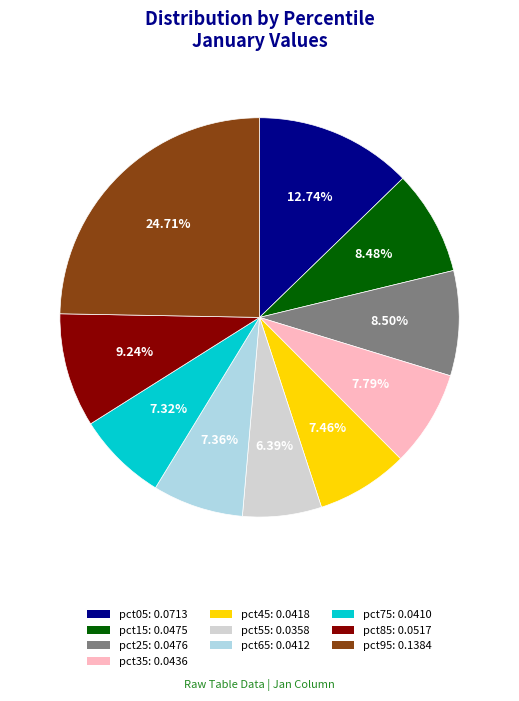

What percentage is the pct55 slice, to the nearest percent?

6%